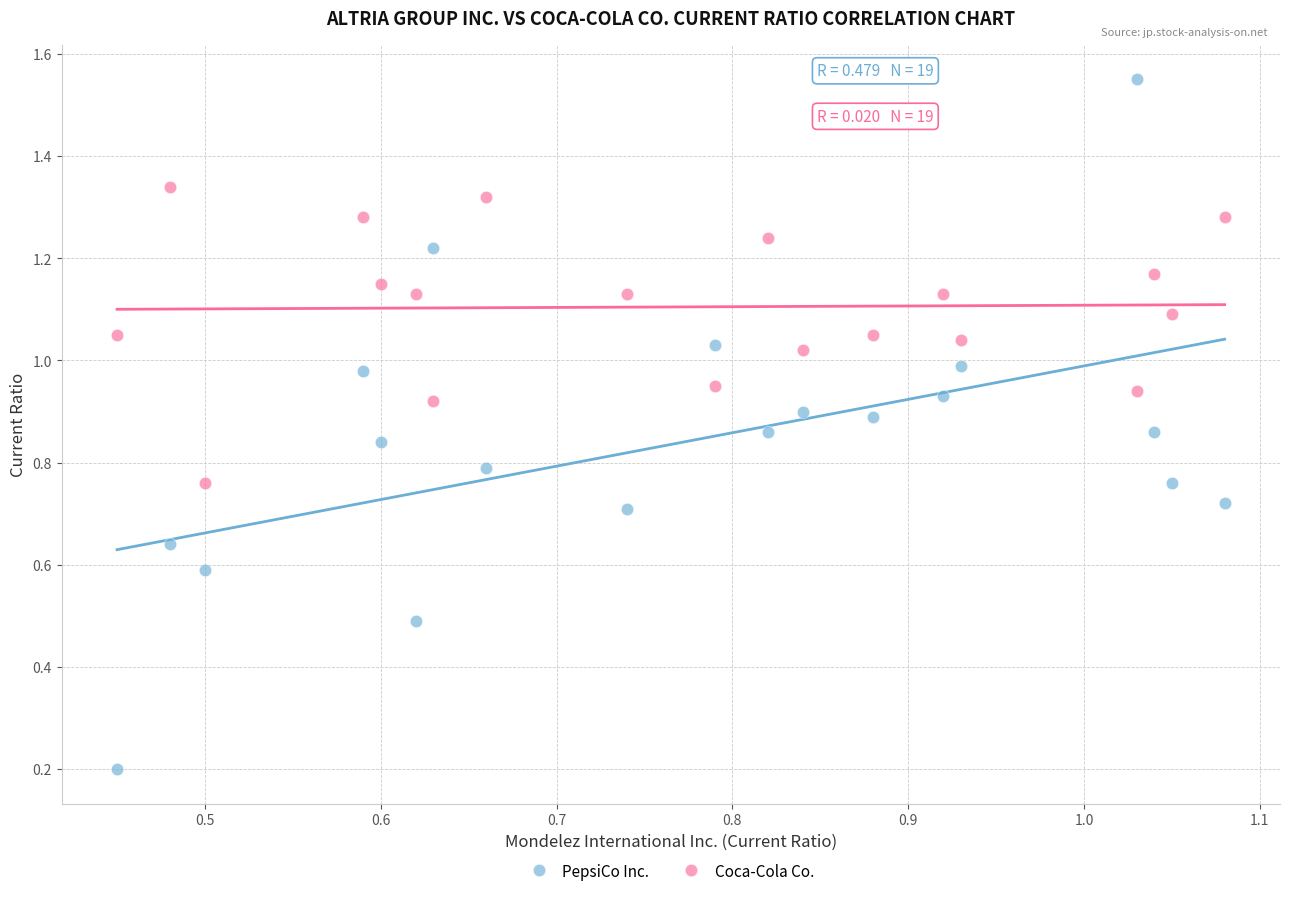

Which series contains the highest Y value?

PepsiCo Inc.